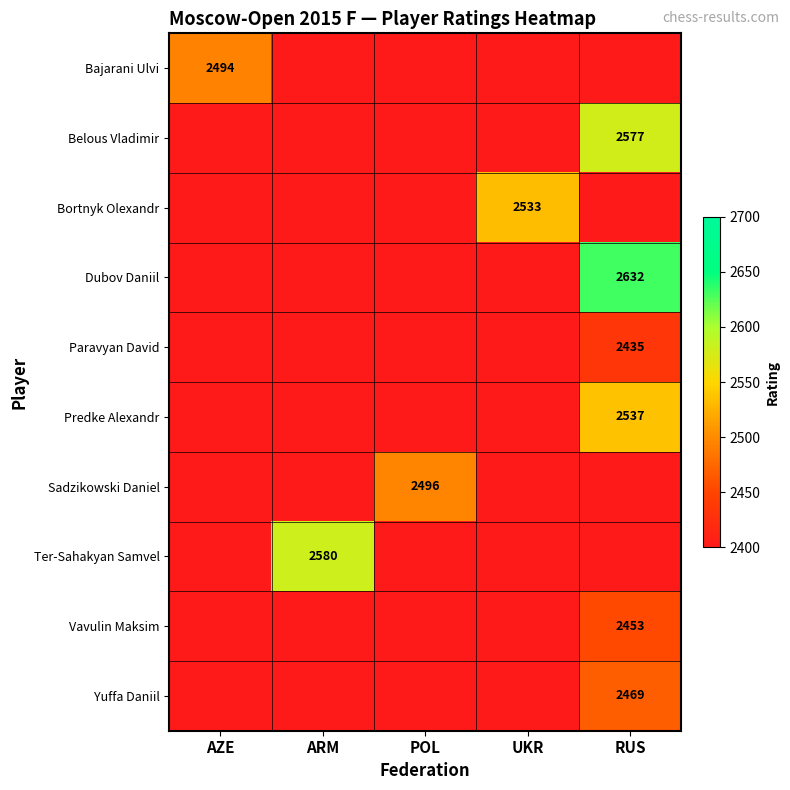

What is the smallest value displayed?

2435.0